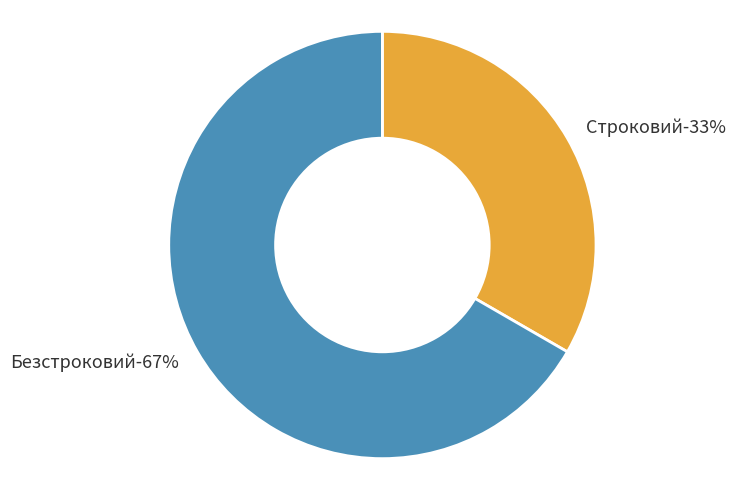

What is the ratio of the value at Безстроковий to the value at Строковий?

2.0